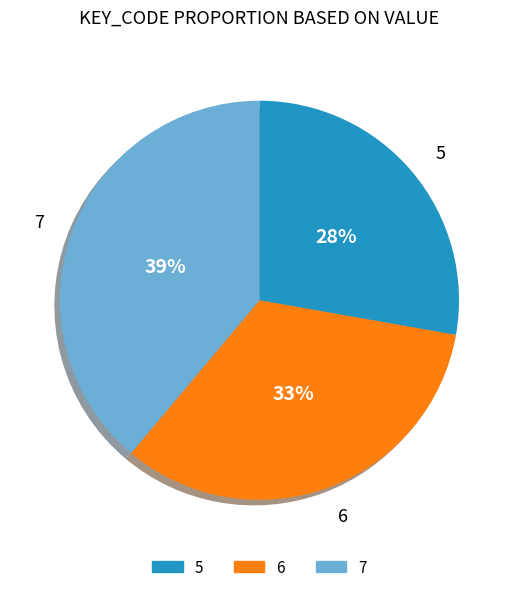

Do 6 and 7 together represent more than half of the pie?

Yes